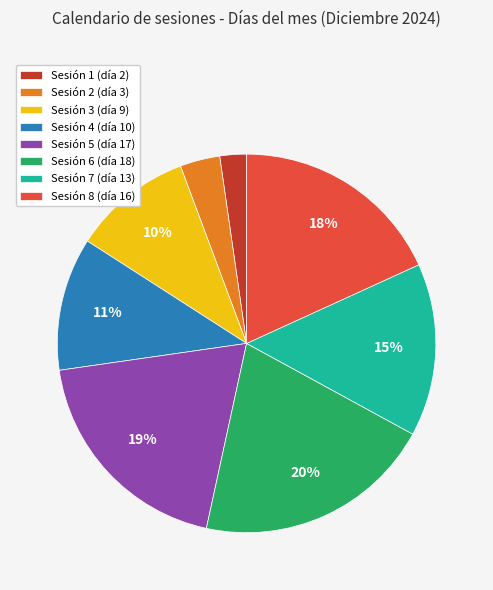

Approximately how many times larger is the value at Sesión 4 (día 10) compared to Sesión 5 (día 17)?

0.6